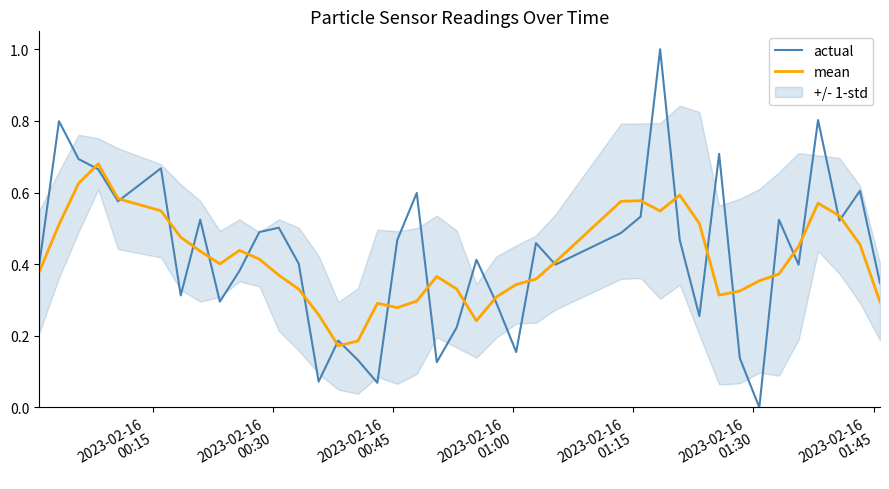

Which series has the widest spread of values?

actual